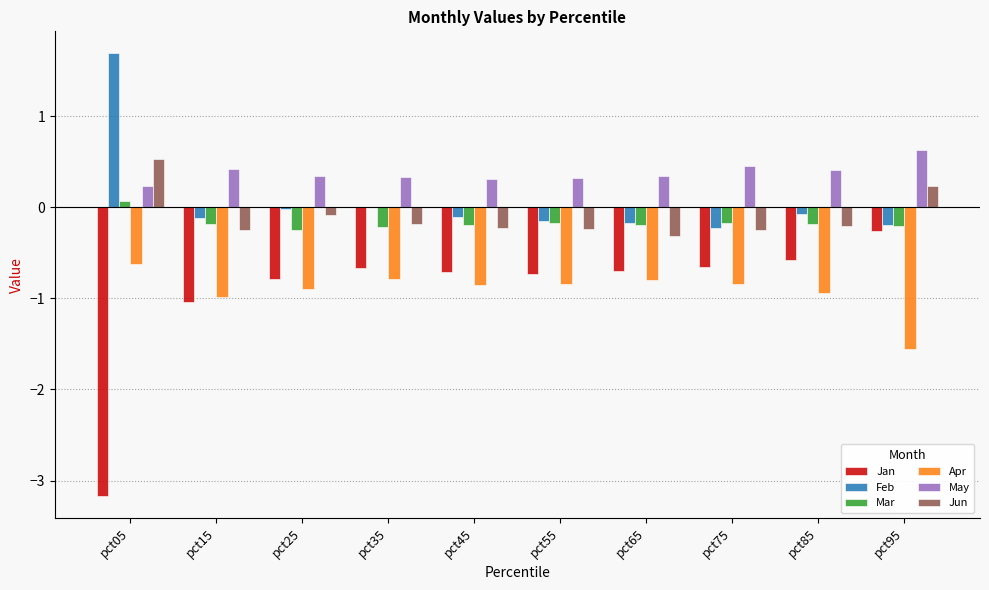

At which label does May reach its peak?

pct95